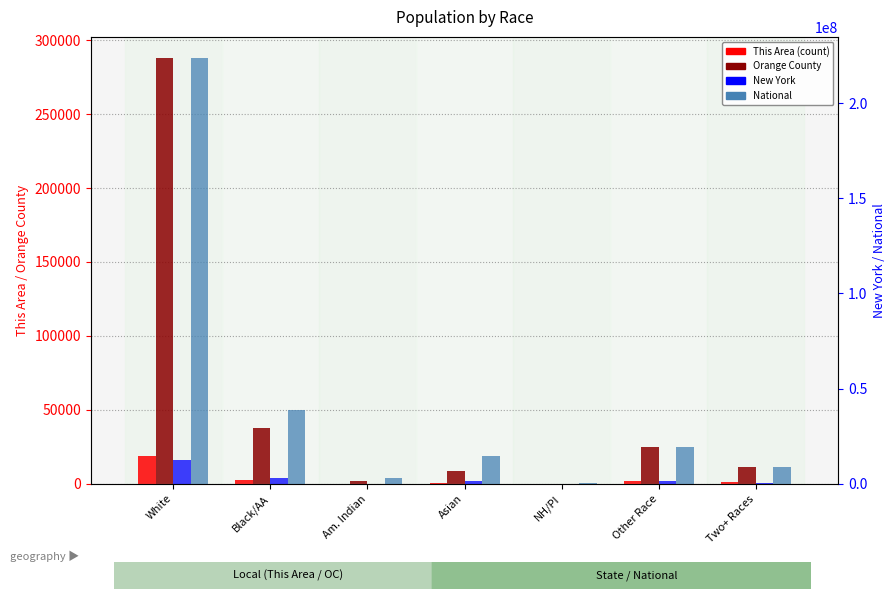

At which label is New York closest to 6374870?

Black/AA